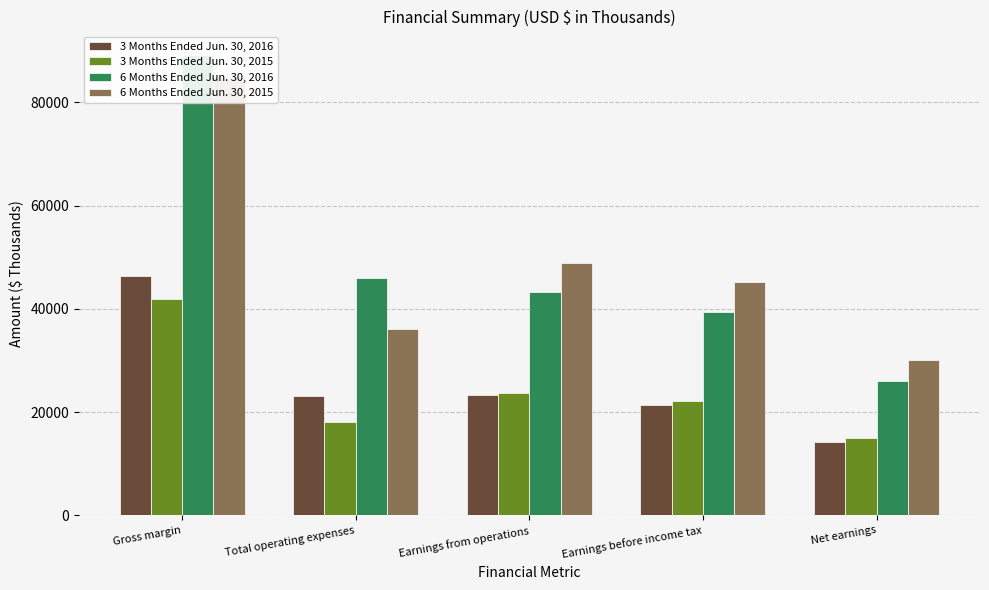

What is the value of the 3 Months Ended Jun. 30, 2015 bar at the 2nd from the left?

18093